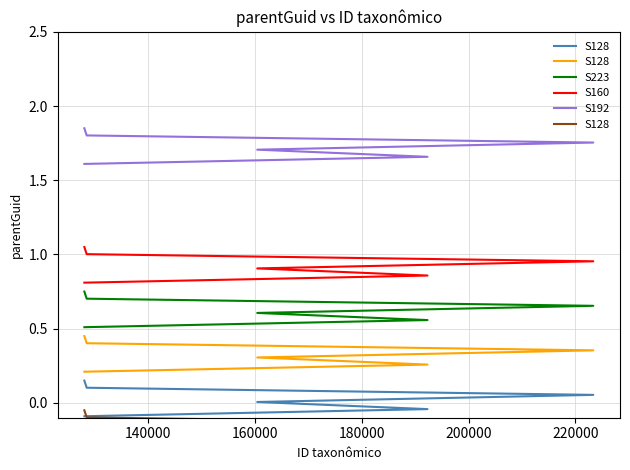

True or false: S160 and S192 cross at least once.

False